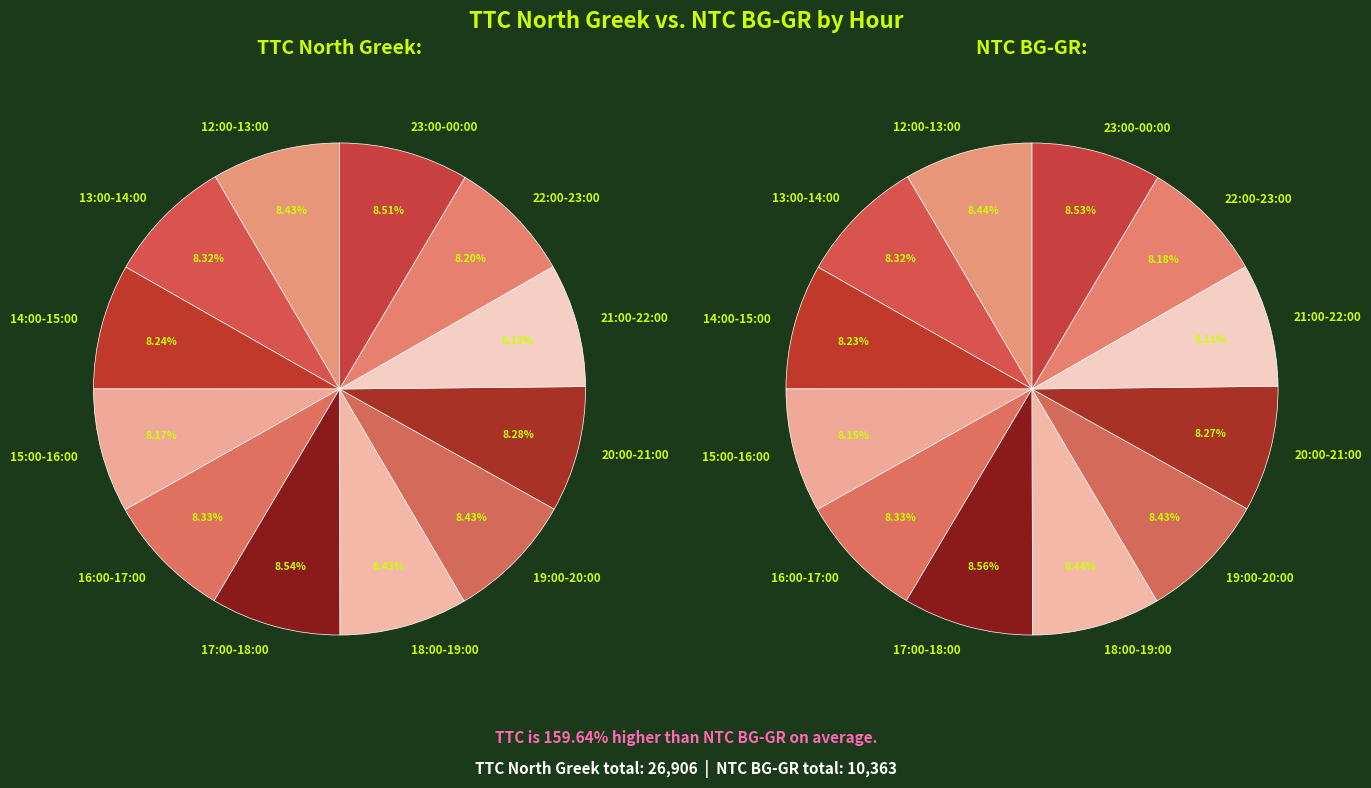

At 20:00-21:00, list the series in order from smallest to largest.

NTC BG-GR, TTC North Greek